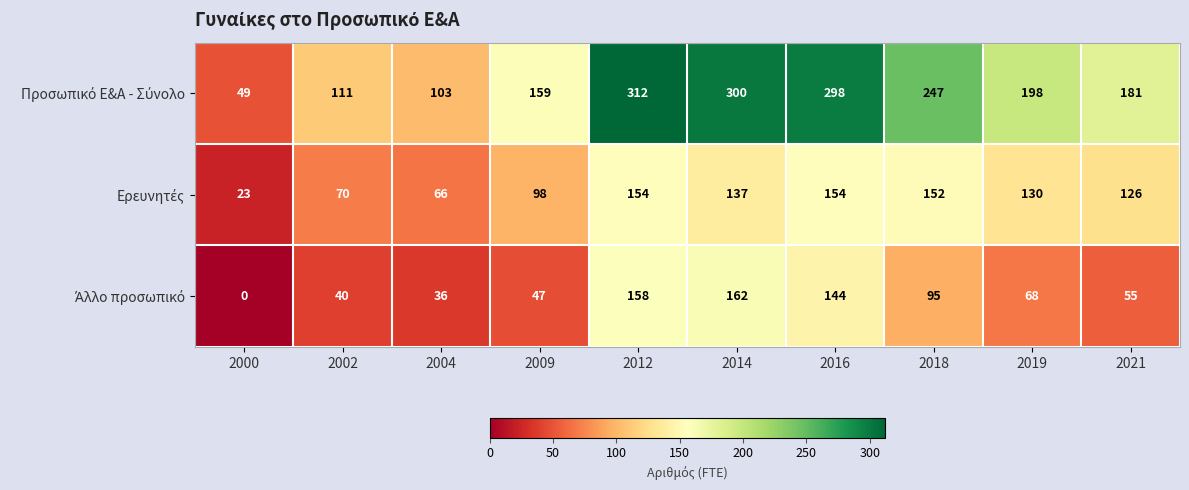

At which category is the sum across all series the highest?

2012